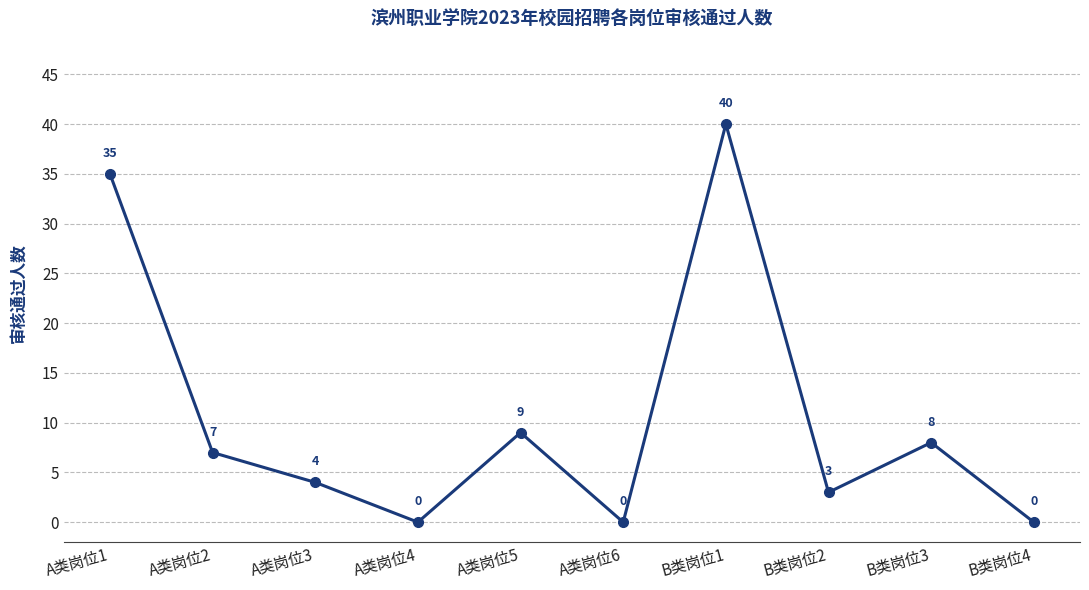

What is the average value?

11